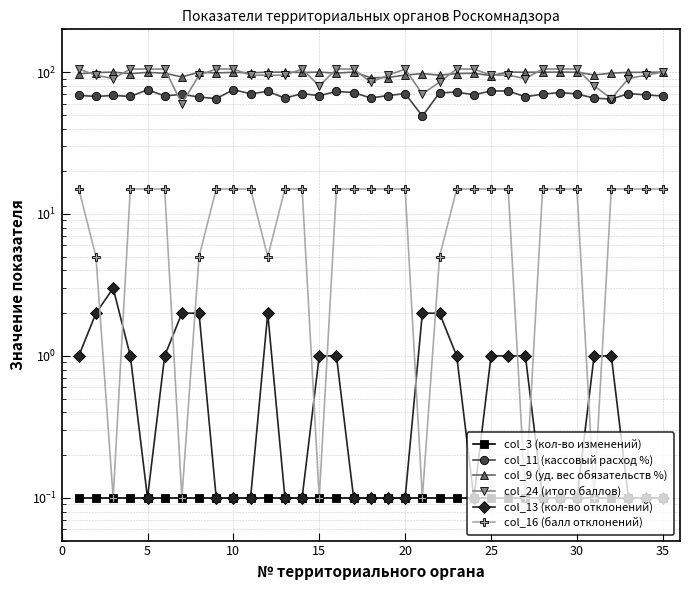

What is the value of the col_13 (кол-во отклонений) point at the 15th from the left?

1.0